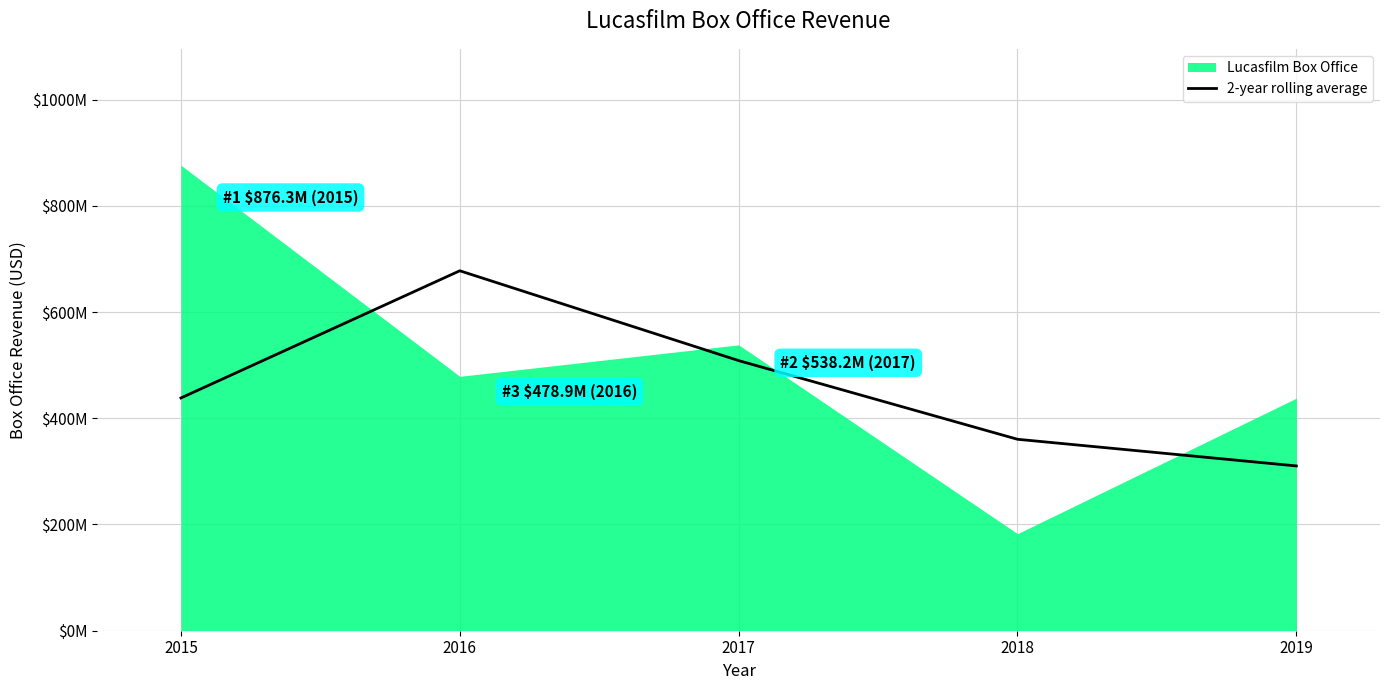

What is the sum of all values?

2294943413.1